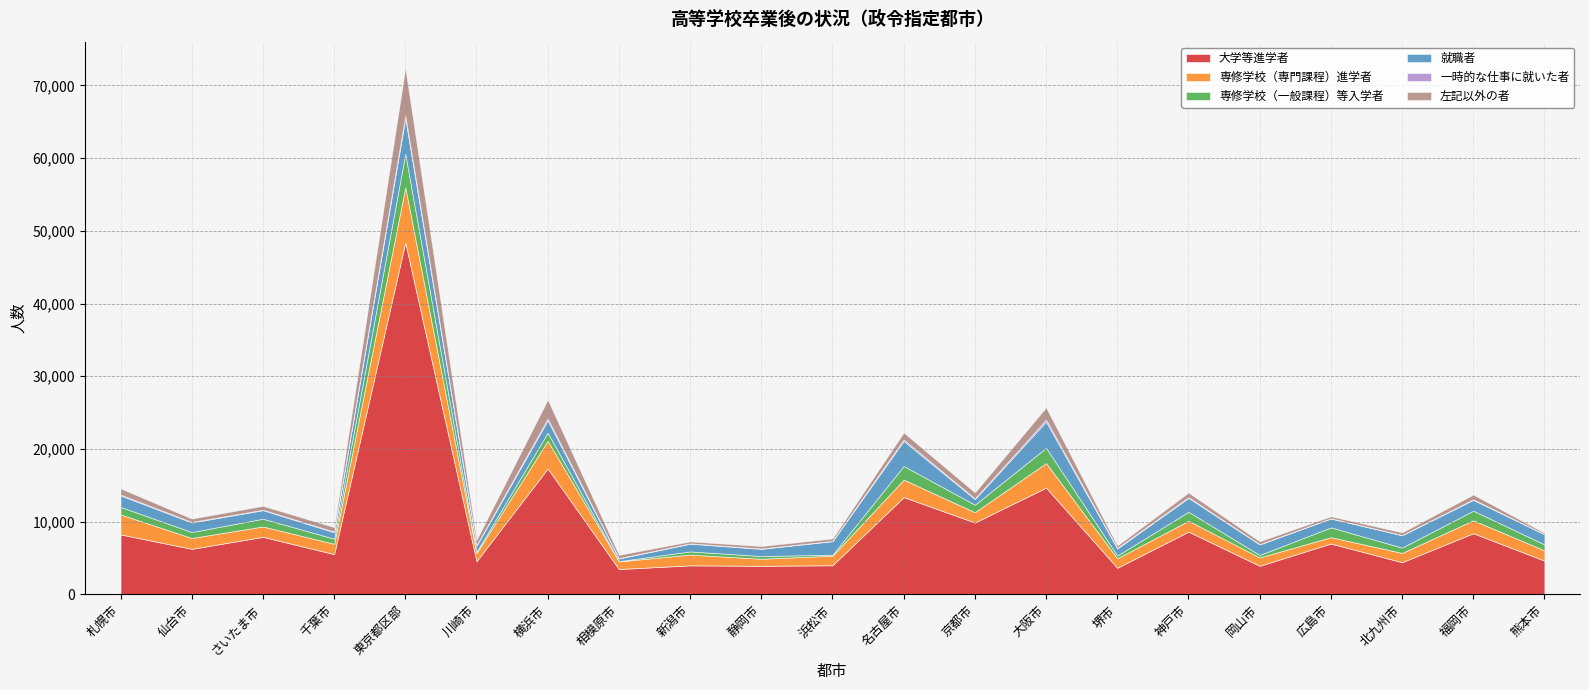

What are all the series names shown in the legend?

大学等進学者, 専修学校（専門課程）進学者, 専修学校（一般課程）等入学者, 就職者, 一時的な仕事に就いた者, 左記以外の者